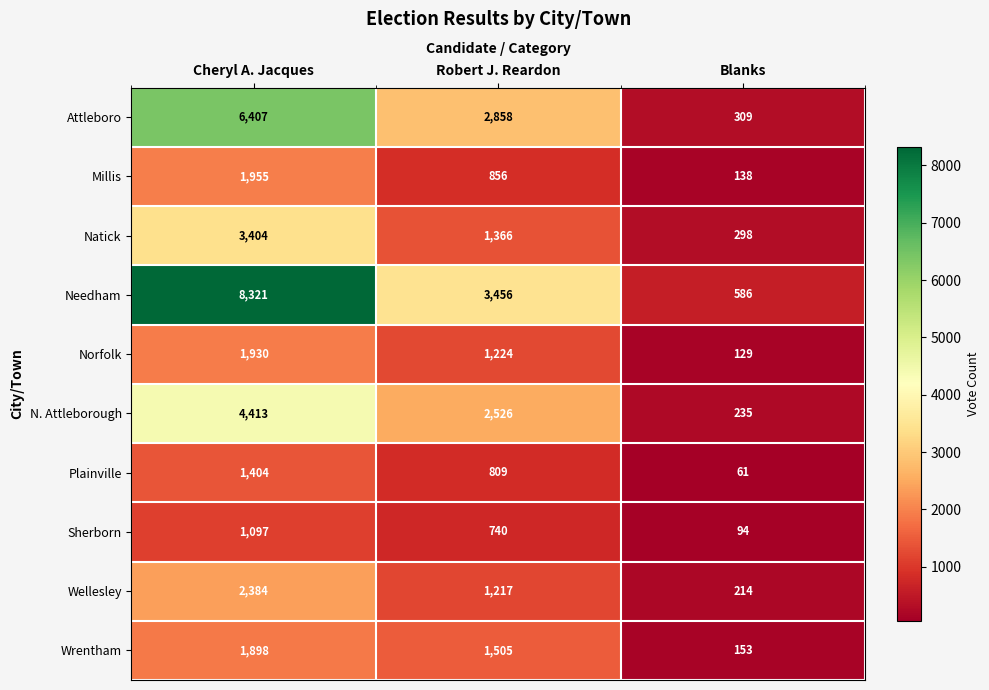

What is the sum of the Norfolk values at Blanks and Robert J. Reardon?

1353